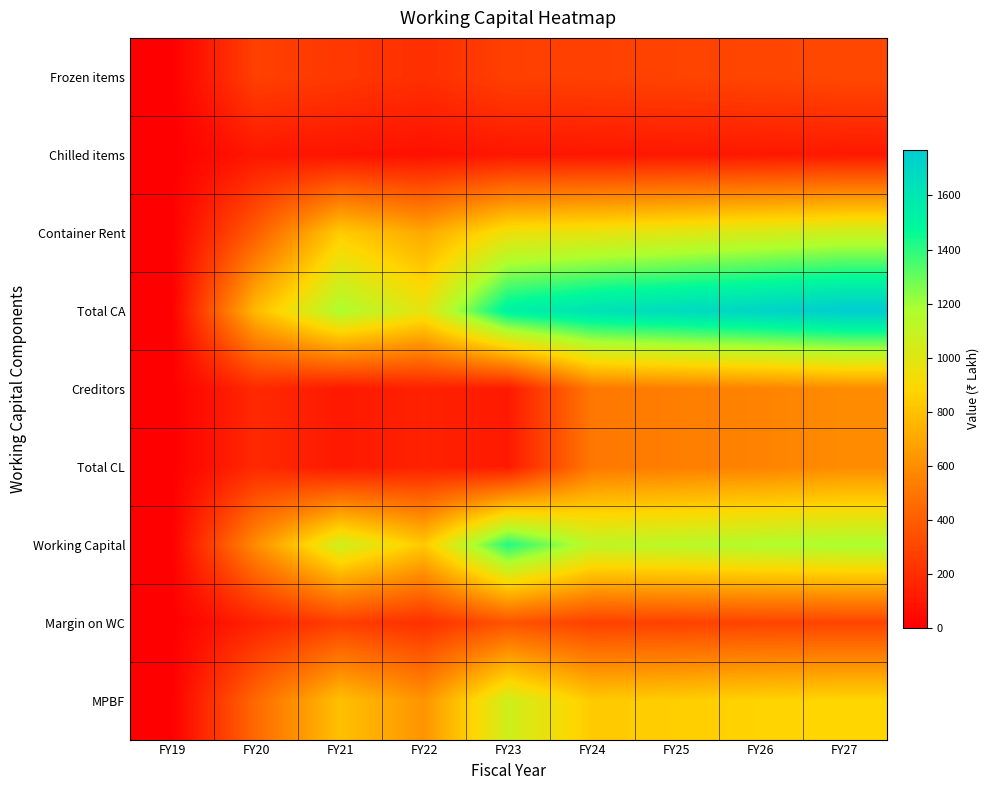

Which series has the largest total across all categories?

Total CA